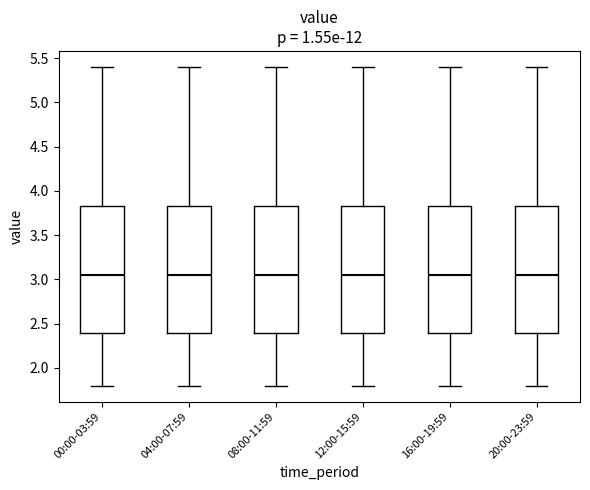

Reading left to right, transcribe this box plot: for each box, give where its median line is, the range the box spans, and where its two whiskers end, as read against the y-axis. The values are not printed on the chart, so give them approximately, as read against the axis.

00:00-03:59: median 3.05, box 2.40 to 3.85, whiskers 1.80 to 5.40
04:00-07:59: median 3.05, box 2.40 to 3.85, whiskers 1.80 to 5.40
08:00-11:59: median 3.05, box 2.40 to 3.85, whiskers 1.80 to 5.40
12:00-15:59: median 3.05, box 2.40 to 3.85, whiskers 1.80 to 5.40
16:00-19:59: median 3.05, box 2.40 to 3.85, whiskers 1.80 to 5.40
20:00-23:59: median 3.05, box 2.40 to 3.85, whiskers 1.80 to 5.40